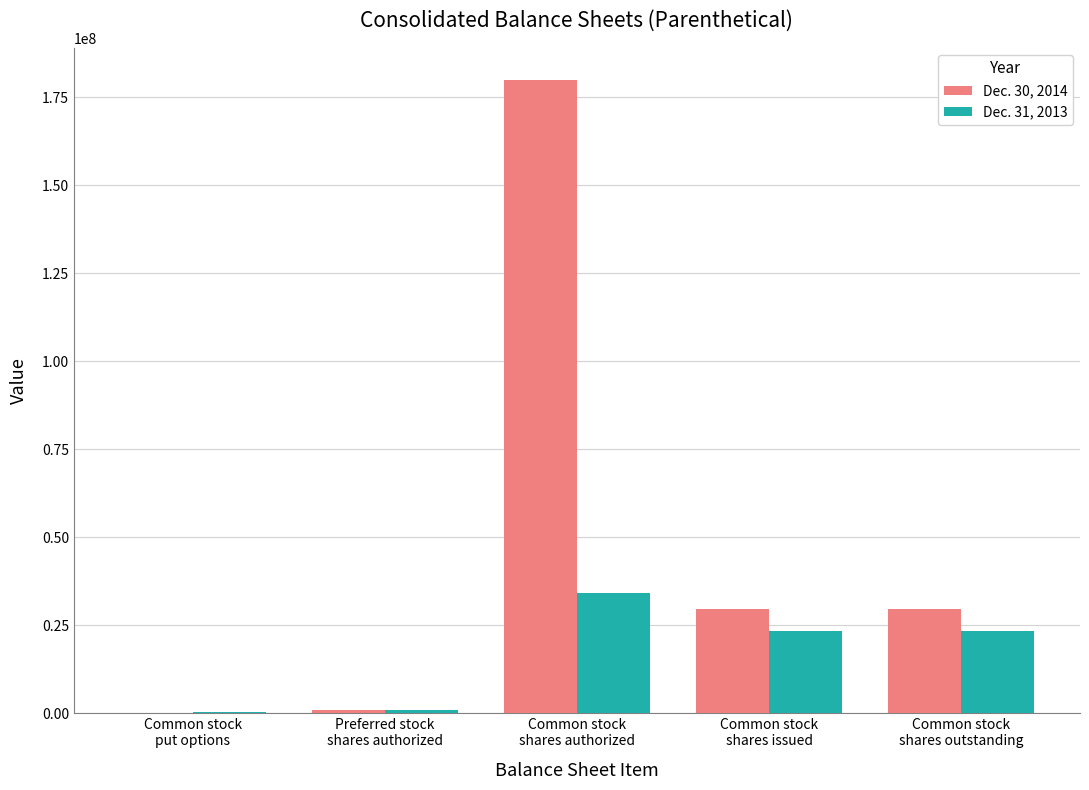

Between Common stock
put options and Common stock
shares issued, which series saw the biggest shift?

Dec. 30, 2014